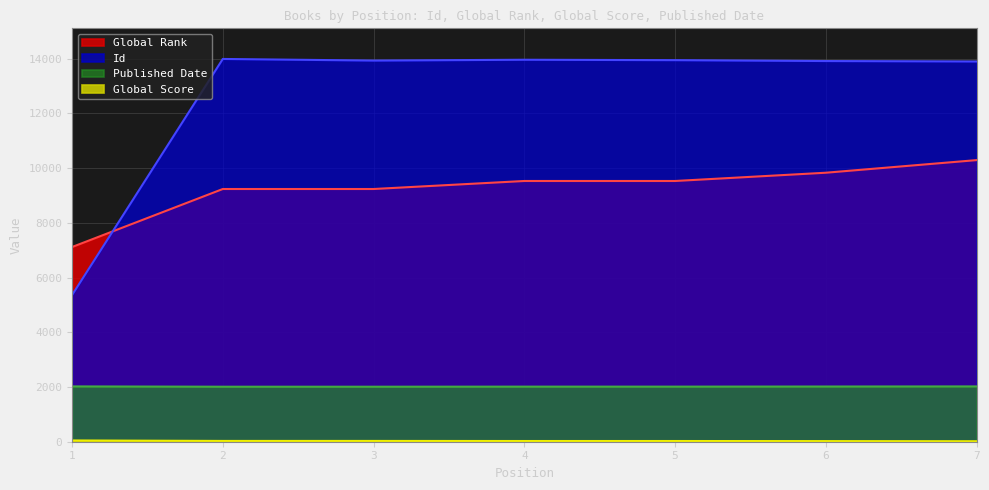

Which series has the largest range (max minus min)?

Id